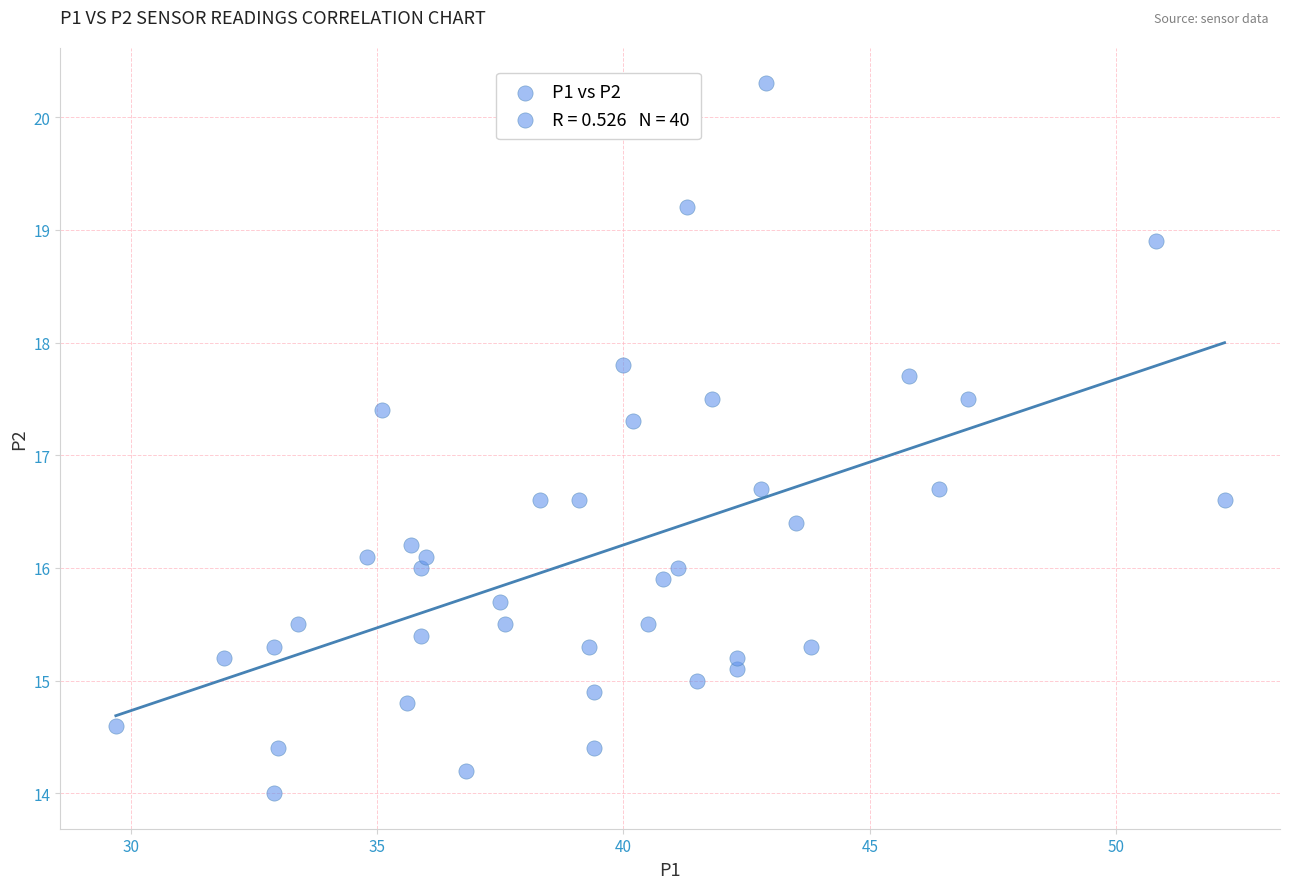

What is the range of Y values (max minus min)?

6.3